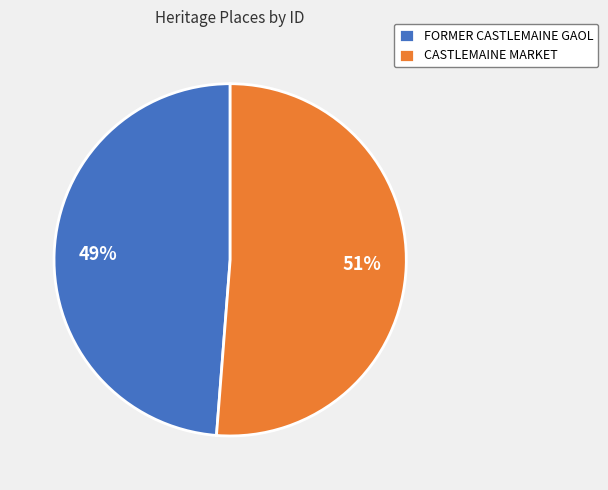

To the nearest percent, what percentage of the pie is FORMER CASTLEMAINE GAOL?

49%